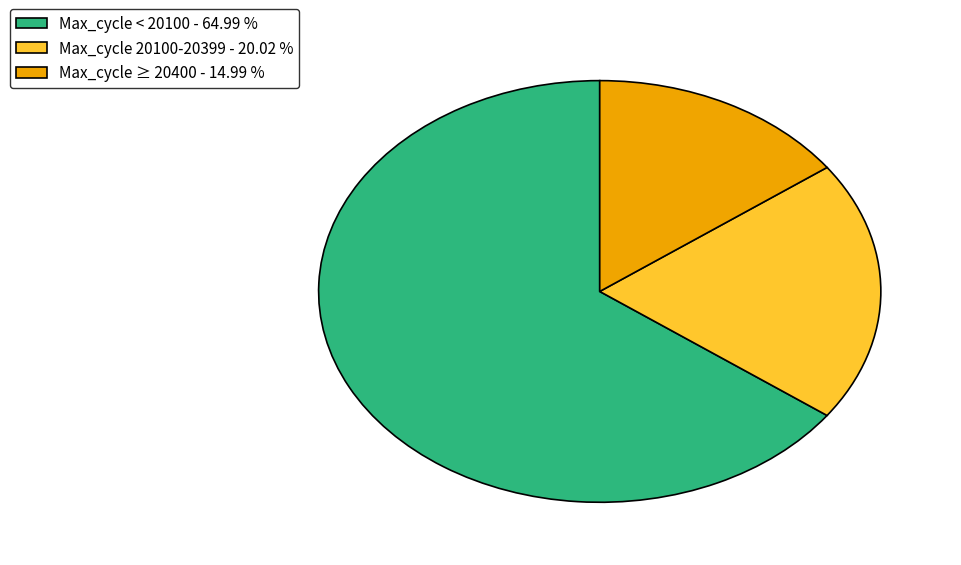

Which slice is the smallest?

Max_cycle ≥ 20400 - 14.99 %